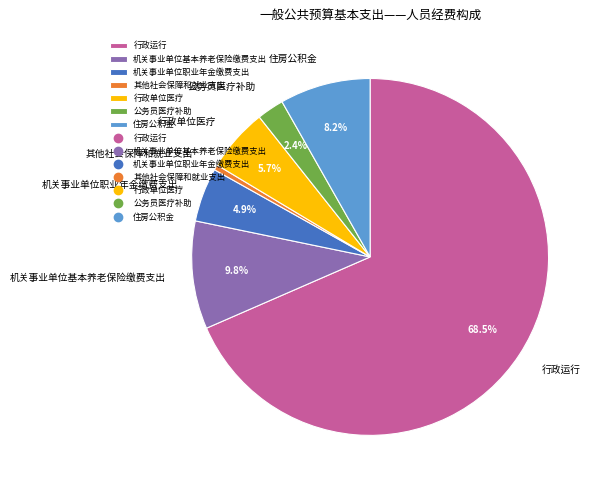

To the nearest percent, what is the average slice percentage?

14%